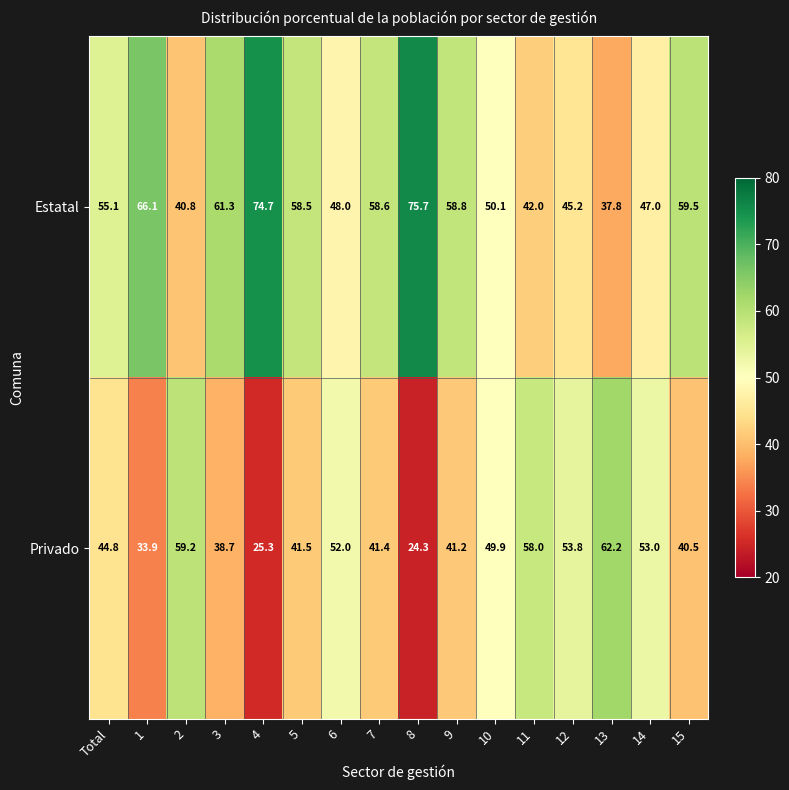

What is the difference between the maximum and minimum values in the Privado series?

37.9